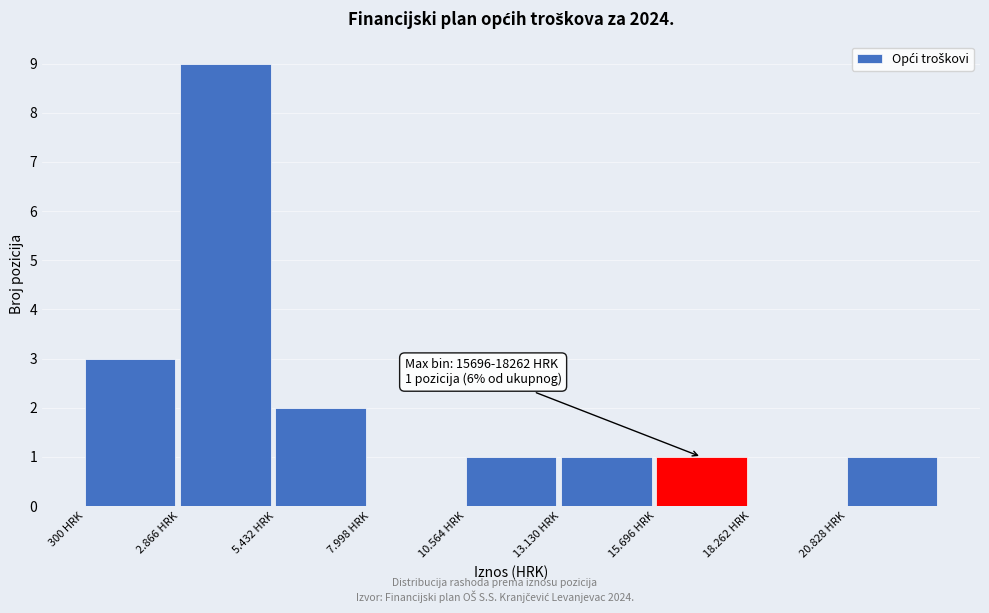

Reading left to right, what are all the values shown in this chart?

300 HRK=3	2.866 HRK=9	5.432 HRK=2	7.998 HRK=0	10.564 HRK=1	13.130 HRK=1	15.696 HRK=1	18.262 HRK=0	20.828 HRK=1